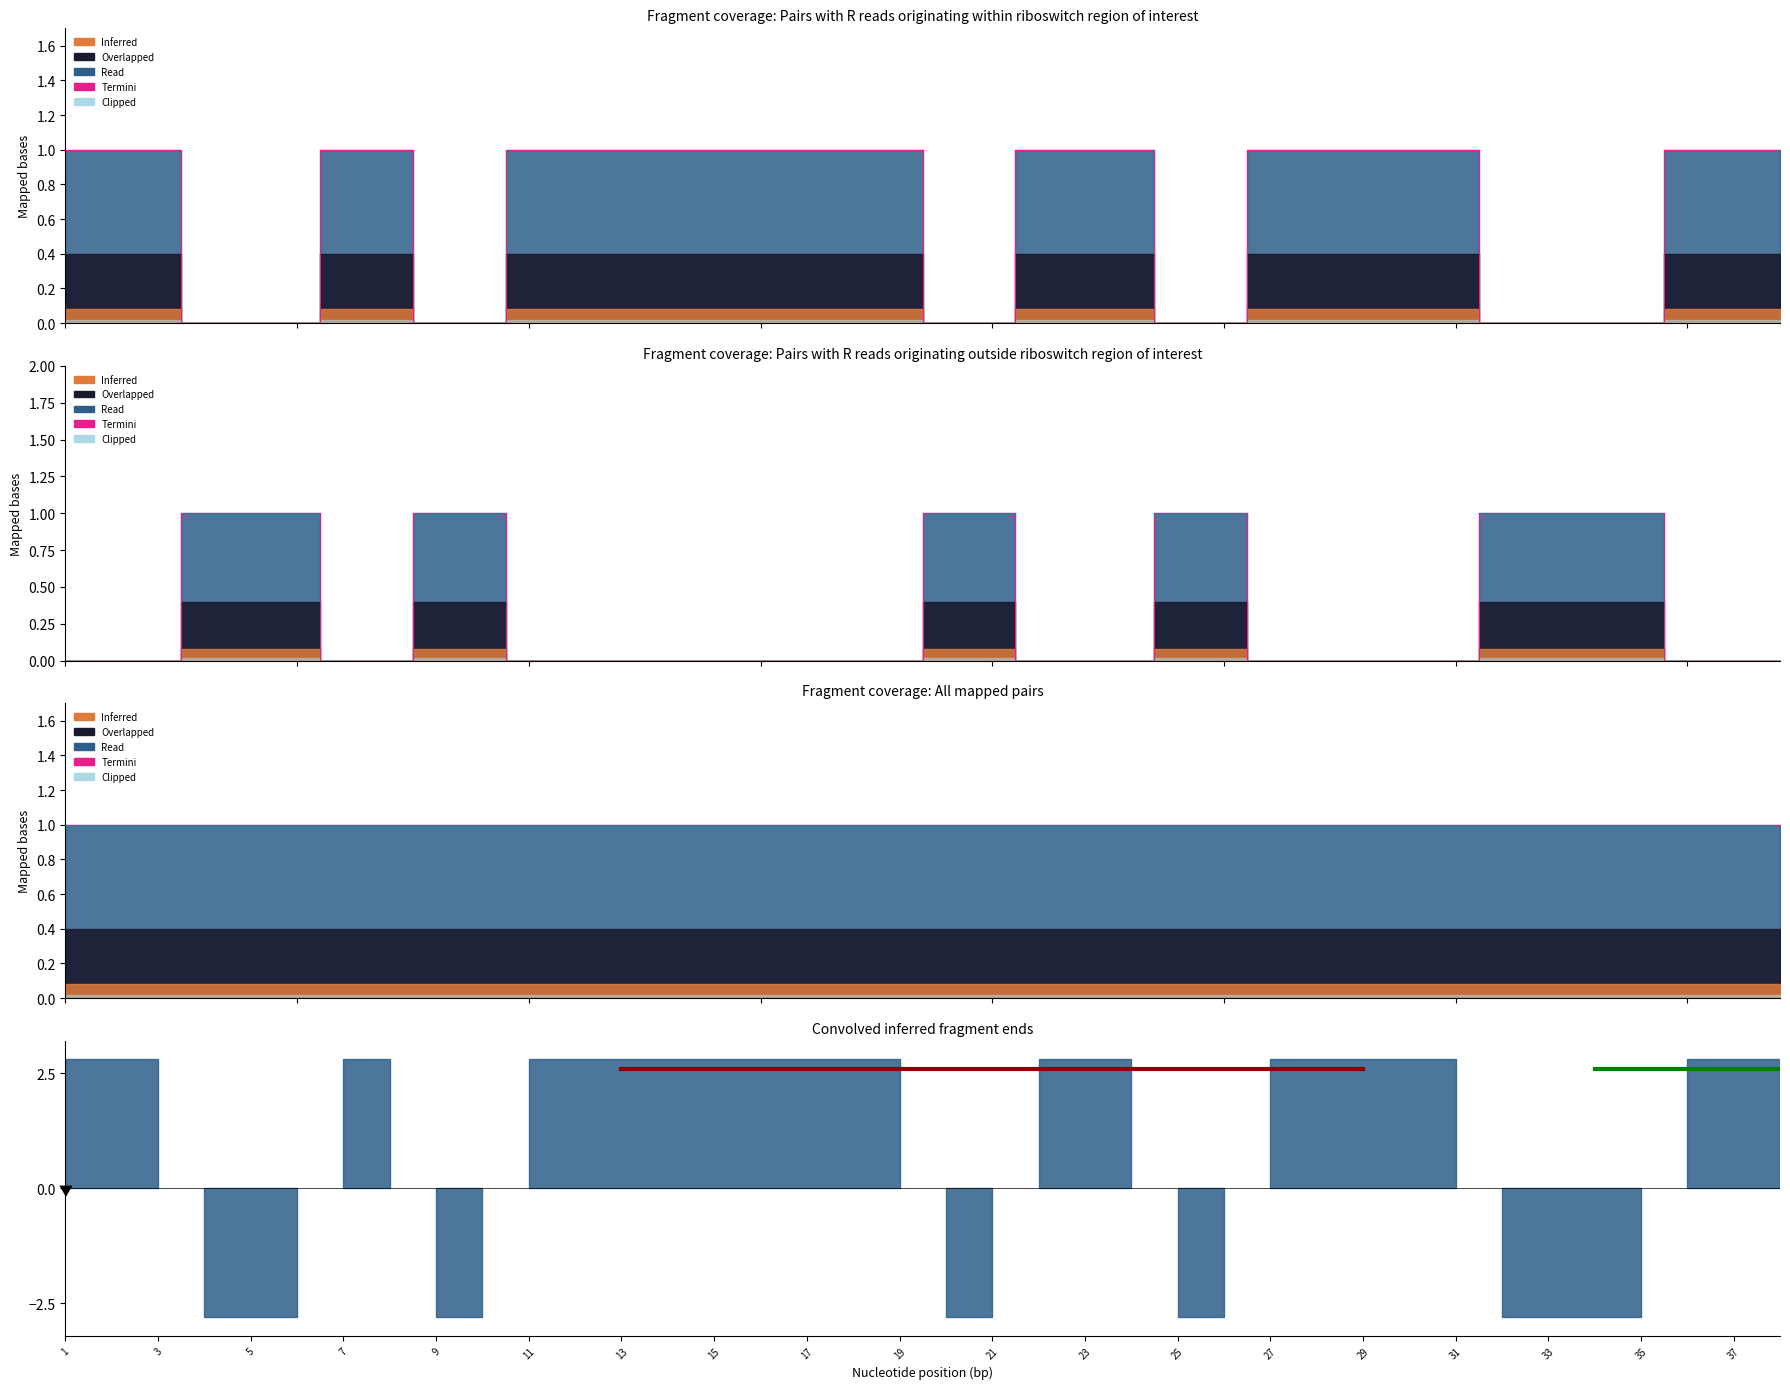

At which label is 否 closest to 0?

4